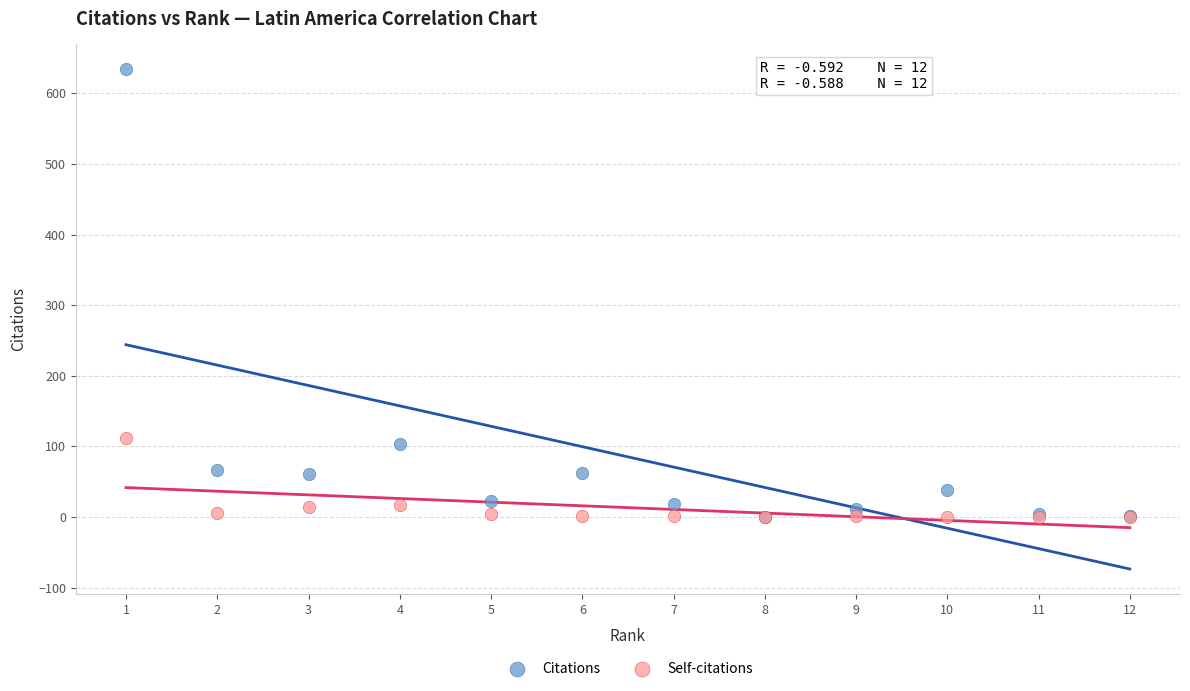

Across all series, what Y value is closest to 317?

112